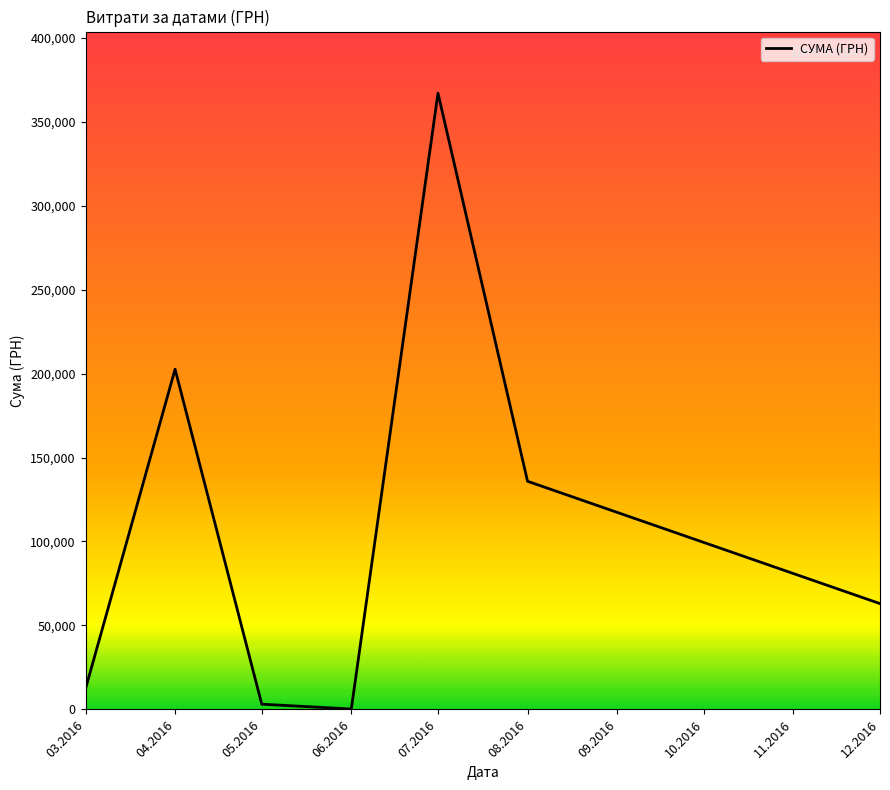

Is it true that the value at 08.2016 is 37383.0?

False